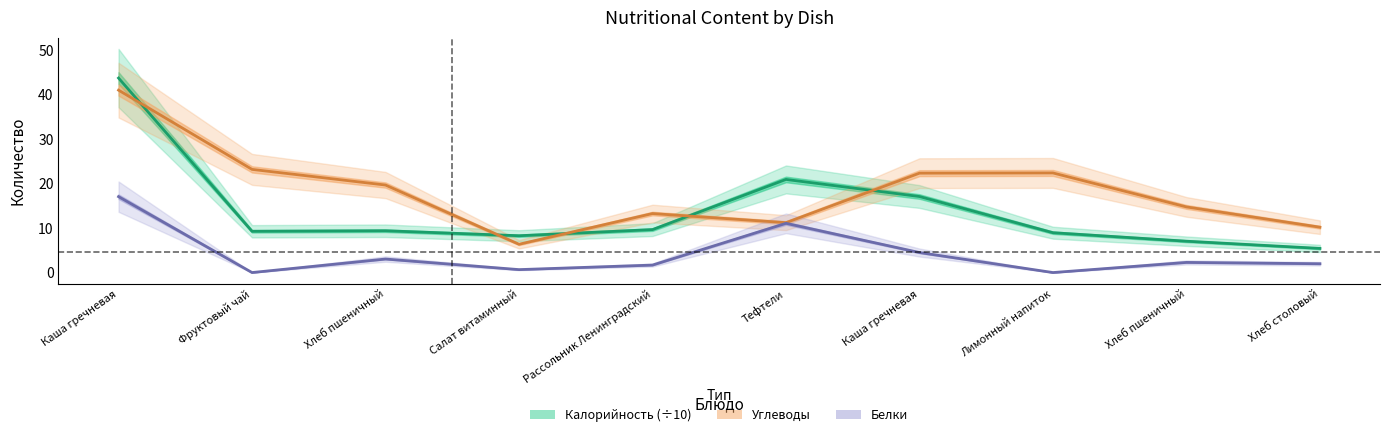

Reading left to right, list all the values displayed in this chart.

Калорийность: 43.7	9.3	9.4	8.3	9.7	20.9	17.1	9.0	7.0	5.4
Белки: 17.1	0.0	3.0	0.7	1.7	11.1	4.5	0.0	2.3	2.0
Углеводы: 41.0	23.2	19.7	6.4	13.3	11.2	22.4	22.4	14.8	10.2